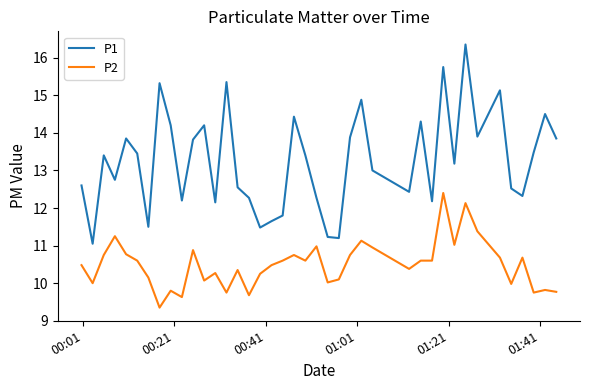

What are all the series names shown in the legend?

P1, P2